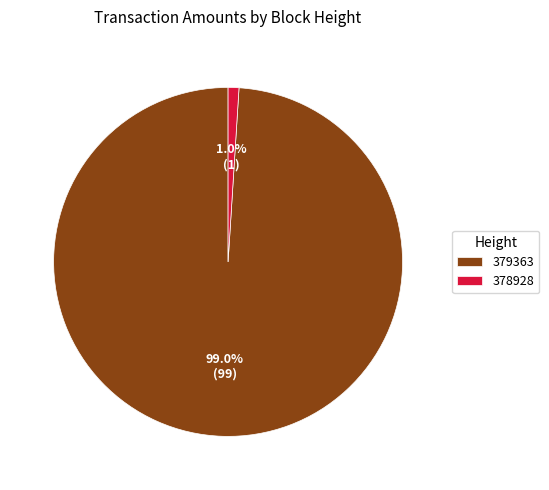

Is the sum of 379363 and 378928 greater than half?

Yes